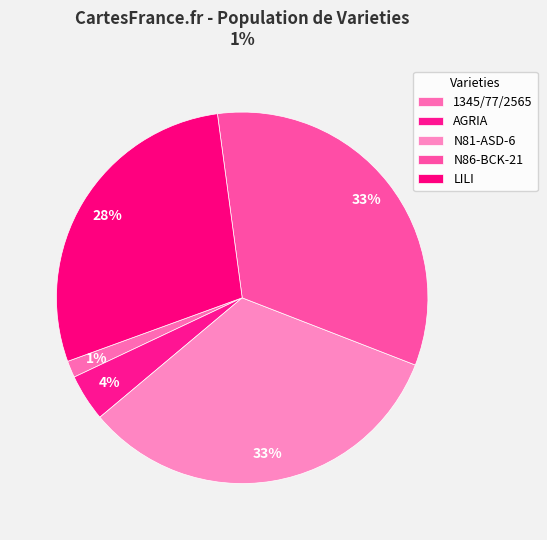

Count the number of slices in the pie.

5